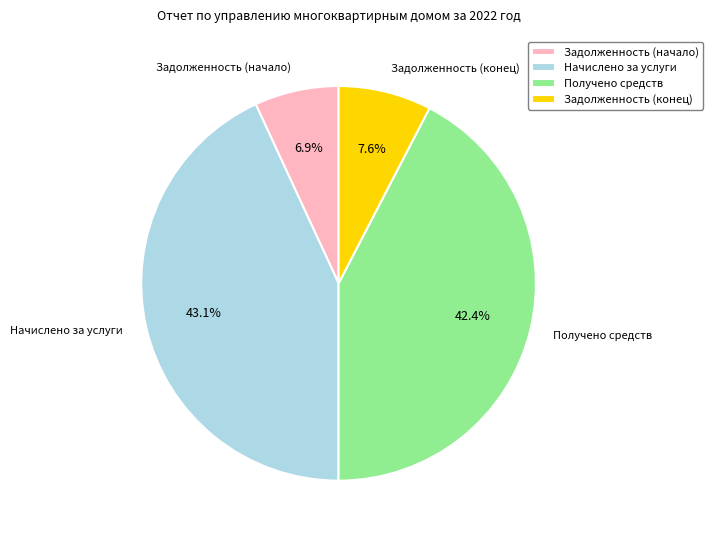

How many slices are in this pie chart?

4